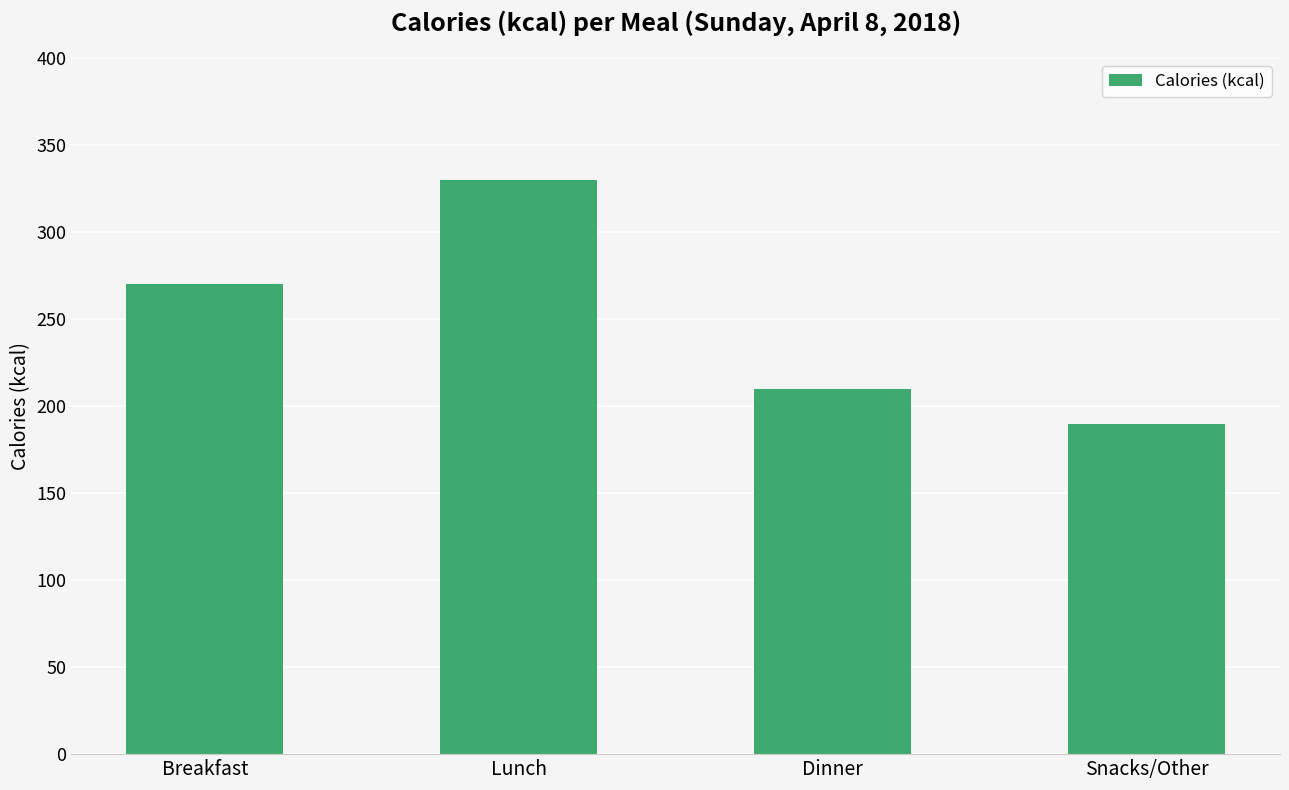

Reading left to right, transcribe all the data shown in this chart.

Breakfast=270	Lunch=330	Dinner=210	Snacks/Other=190